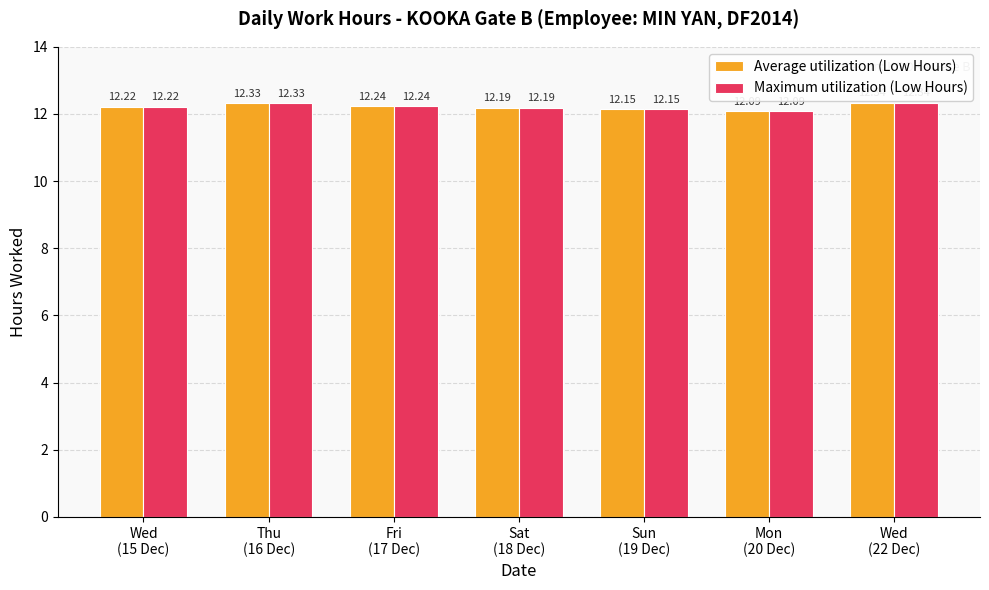

What is the value of the Average utilization (Low Hours) bar at the 7th from the left?

12.3